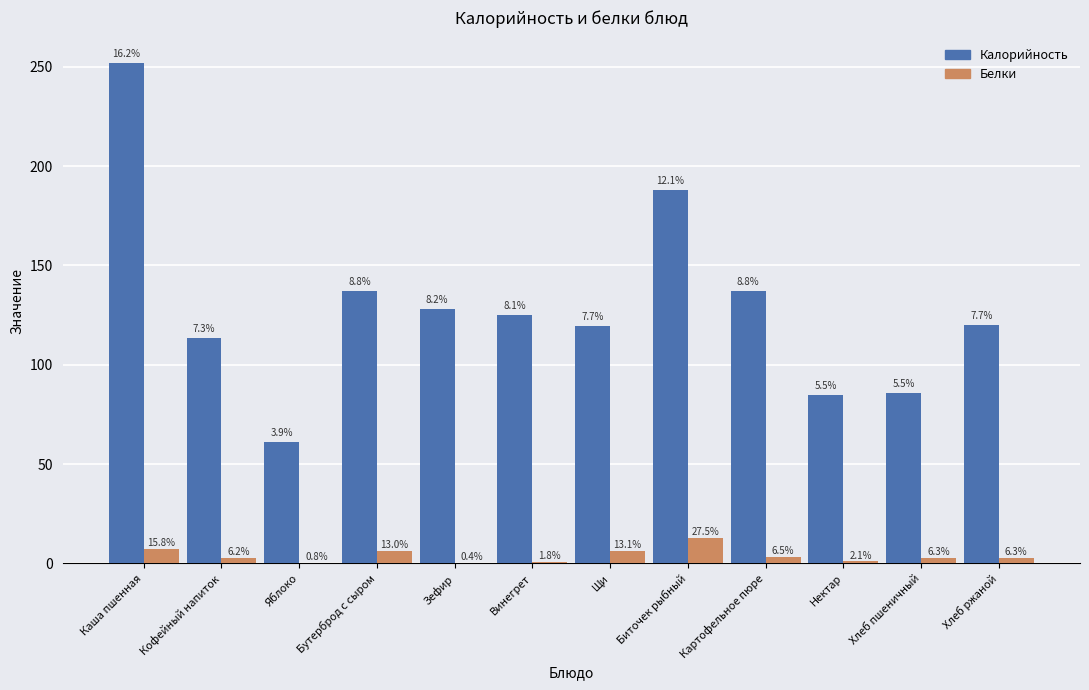

Read the Белки value at Бутерброд с сыром.

6.2